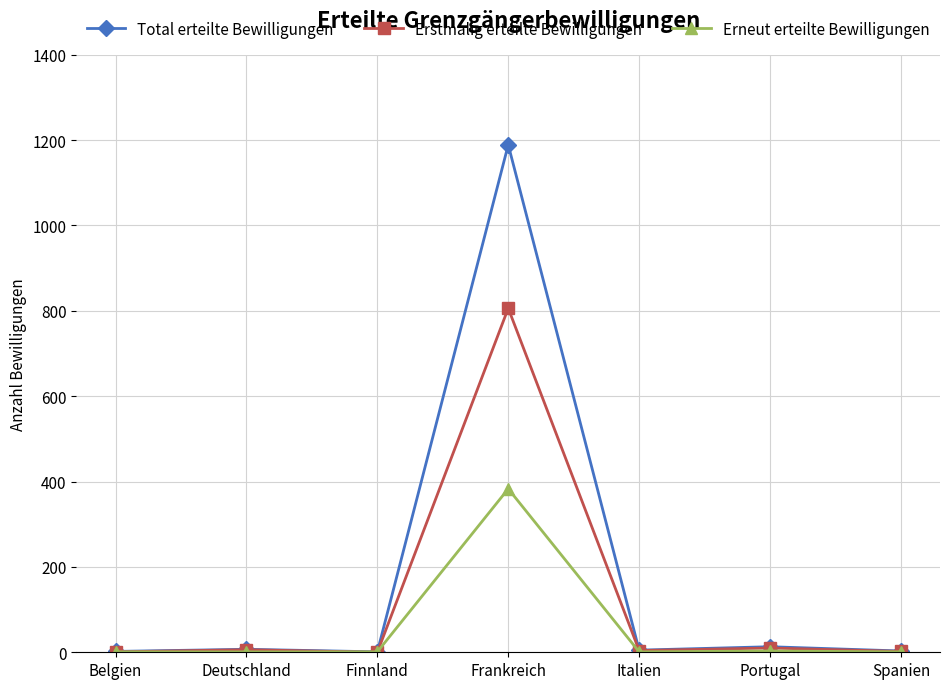

List the series in order of their peak value, lowest first.

Erneut erteilte Bewilligungen, Erstmalig erteilte Bewilligungen, Total erteilte Bewilligungen